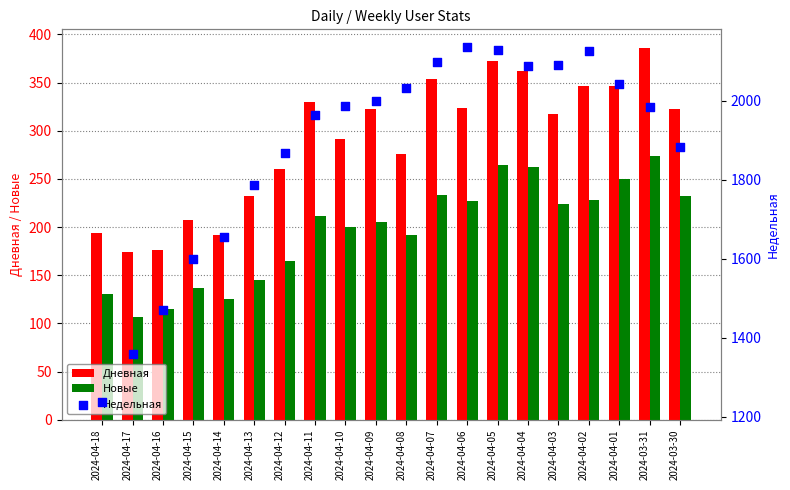

Which series contains the lowest Y value?

Новые